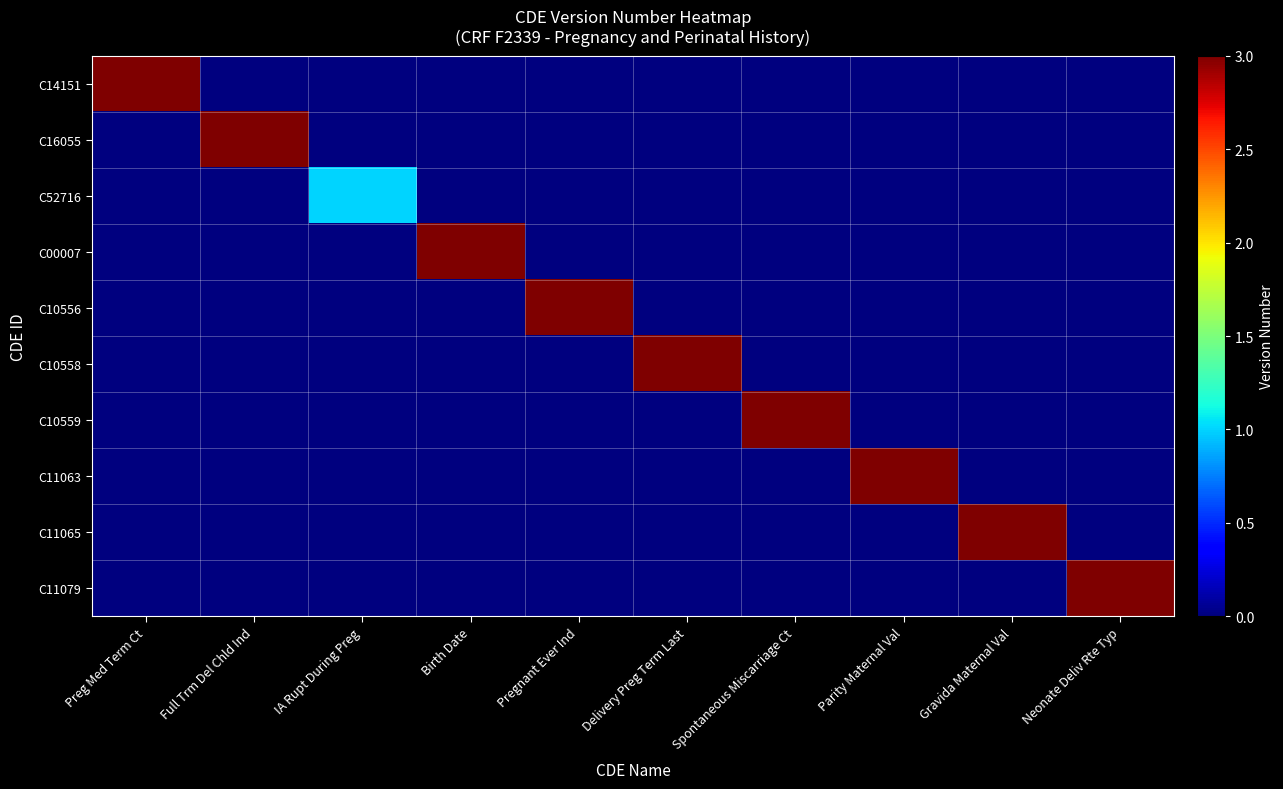

Reading left to right, what are all the values shown in this chart?

C14151: Preg Med Term Ct=3	Full Trm Del Chld Ind=0	IA Rupt During Preg=0	Birth Date=0	Pregnant Ever Ind=0	Delivery Preg Term Last=0	Spontaneous Miscarriage Ct=0	Parity Maternal Val=0	Gravida Maternal Val=0	Neonate Deliv Rte Typ=0
C16055: Preg Med Term Ct=0	Full Trm Del Chld Ind=3	IA Rupt During Preg=0	Birth Date=0	Pregnant Ever Ind=0	Delivery Preg Term Last=0	Spontaneous Miscarriage Ct=0	Parity Maternal Val=0	Gravida Maternal Val=0	Neonate Deliv Rte Typ=0
C52716: Preg Med Term Ct=0	Full Trm Del Chld Ind=0	IA Rupt During Preg=1	Birth Date=0	Pregnant Ever Ind=0	Delivery Preg Term Last=0	Spontaneous Miscarriage Ct=0	Parity Maternal Val=0	Gravida Maternal Val=0	Neonate Deliv Rte Typ=0
C00007: Preg Med Term Ct=0	Full Trm Del Chld Ind=0	IA Rupt During Preg=0	Birth Date=3	Pregnant Ever Ind=0	Delivery Preg Term Last=0	Spontaneous Miscarriage Ct=0	Parity Maternal Val=0	Gravida Maternal Val=0	Neonate Deliv Rte Typ=0
C10556: Preg Med Term Ct=0	Full Trm Del Chld Ind=0	IA Rupt During Preg=0	Birth Date=0	Pregnant Ever Ind=3	Delivery Preg Term Last=0	Spontaneous Miscarriage Ct=0	Parity Maternal Val=0	Gravida Maternal Val=0	Neonate Deliv Rte Typ=0
C10558: Preg Med Term Ct=0	Full Trm Del Chld Ind=0	IA Rupt During Preg=0	Birth Date=0	Pregnant Ever Ind=0	Delivery Preg Term Last=3	Spontaneous Miscarriage Ct=0	Parity Maternal Val=0	Gravida Maternal Val=0	Neonate Deliv Rte Typ=0
C10559: Preg Med Term Ct=0	Full Trm Del Chld Ind=0	IA Rupt During Preg=0	Birth Date=0	Pregnant Ever Ind=0	Delivery Preg Term Last=0	Spontaneous Miscarriage Ct=3	Parity Maternal Val=0	Gravida Maternal Val=0	Neonate Deliv Rte Typ=0
C11063: Preg Med Term Ct=0	Full Trm Del Chld Ind=0	IA Rupt During Preg=0	Birth Date=0	Pregnant Ever Ind=0	Delivery Preg Term Last=0	Spontaneous Miscarriage Ct=0	Parity Maternal Val=3	Gravida Maternal Val=0	Neonate Deliv Rte Typ=0
C11065: Preg Med Term Ct=0	Full Trm Del Chld Ind=0	IA Rupt During Preg=0	Birth Date=0	Pregnant Ever Ind=0	Delivery Preg Term Last=0	Spontaneous Miscarriage Ct=0	Parity Maternal Val=0	Gravida Maternal Val=3	Neonate Deliv Rte Typ=0
C11079: Preg Med Term Ct=0	Full Trm Del Chld Ind=0	IA Rupt During Preg=0	Birth Date=0	Pregnant Ever Ind=0	Delivery Preg Term Last=0	Spontaneous Miscarriage Ct=0	Parity Maternal Val=0	Gravida Maternal Val=0	Neonate Deliv Rte Typ=3